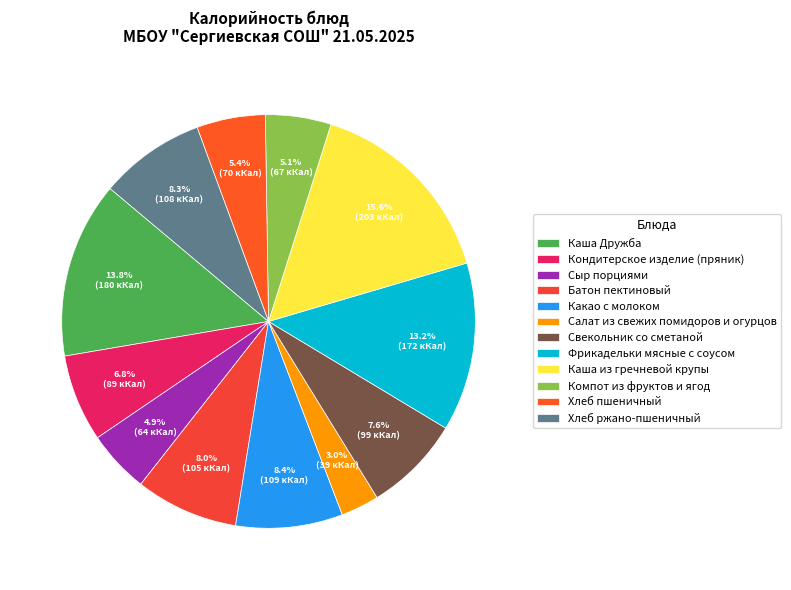

Count the number of slices in the pie.

12